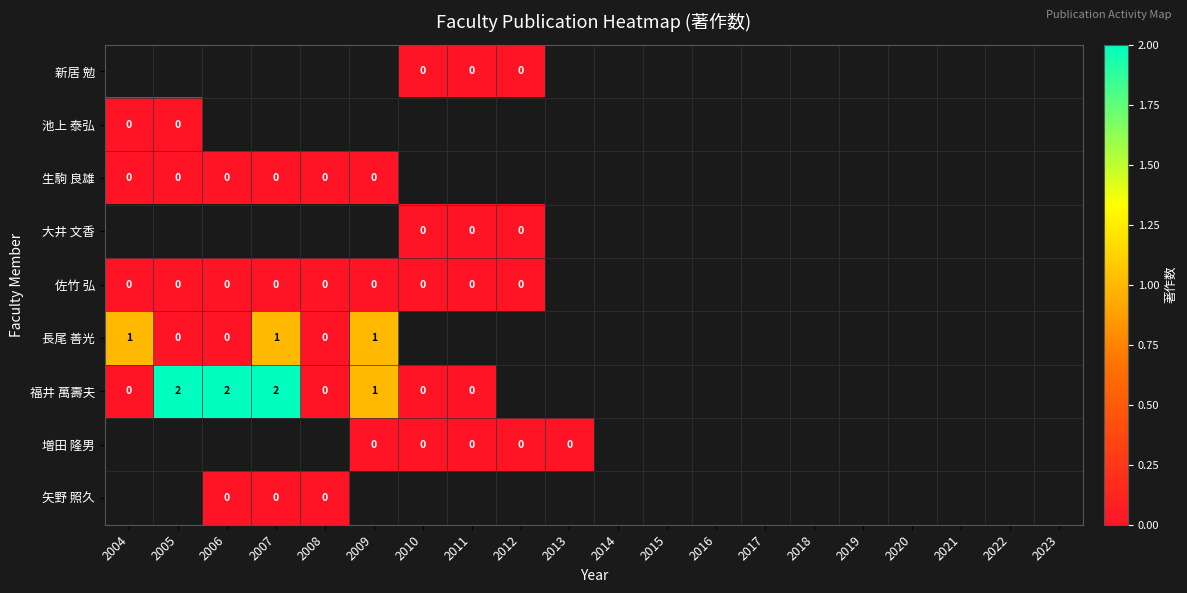

Which has a higher value, 2019 or 2008?

2008